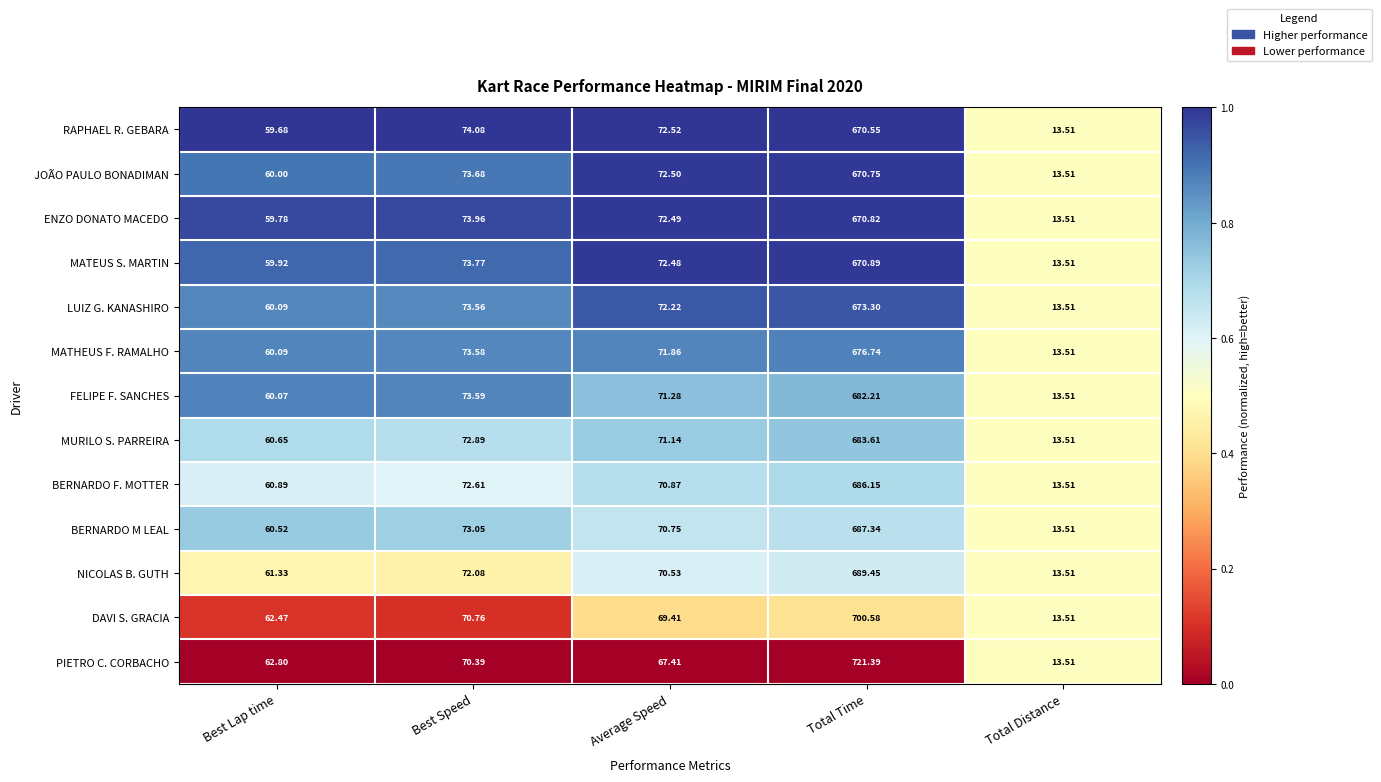

Which series has the largest total across all categories?

PIETRO C. CORBACHO